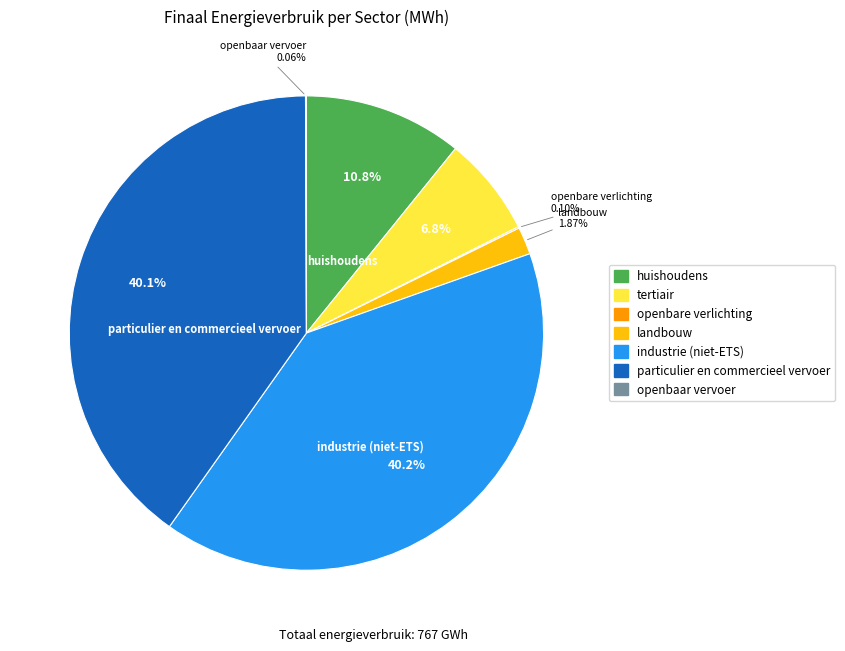

Is there a majority slice in this chart?

No